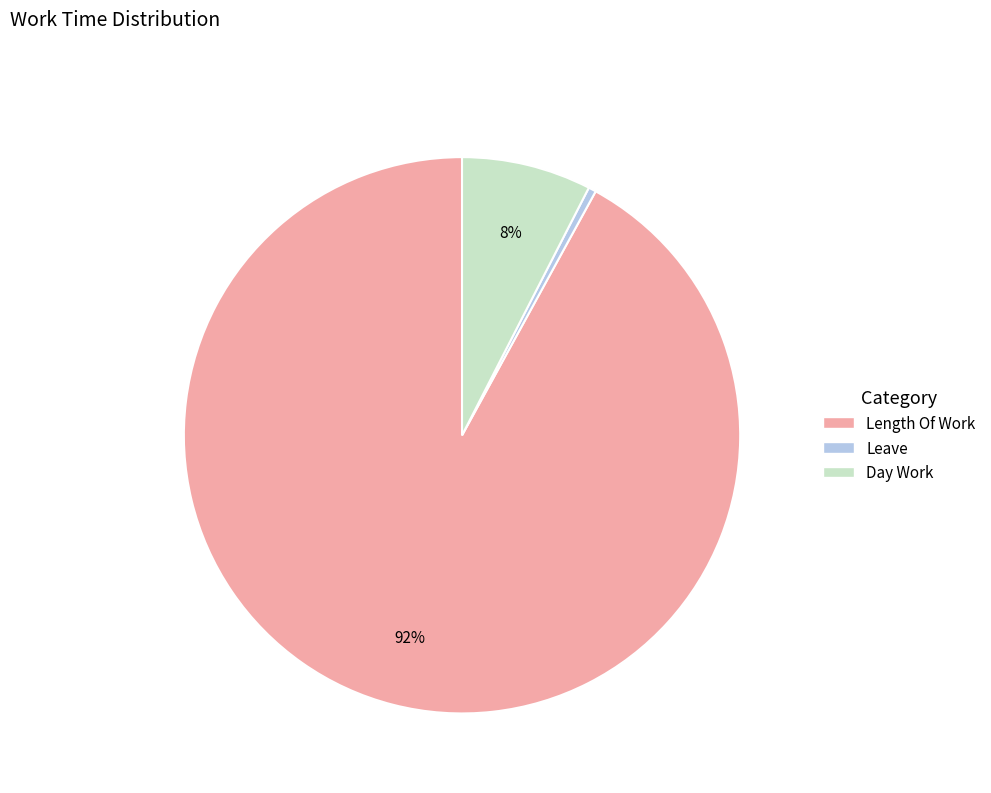

Is there any slice that represents more than half of the pie?

Yes